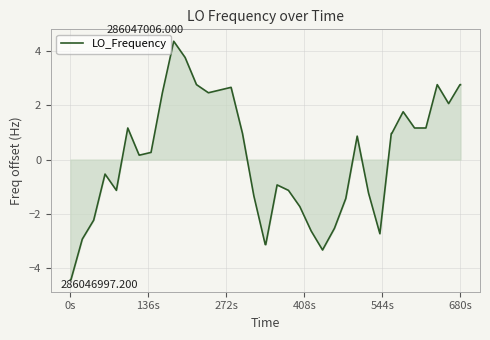

What is the difference between the maximum and minimum values?

8.8